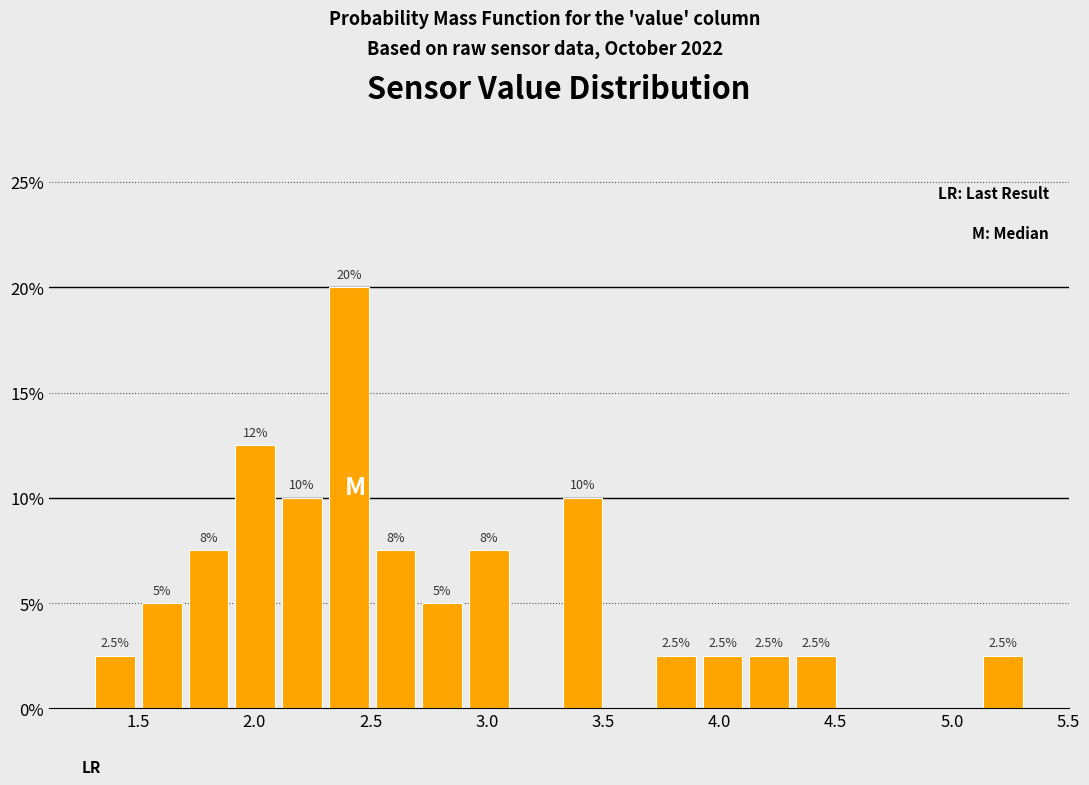

Over which range of the x-axis is the bar tallest?

2.3 to 2.5